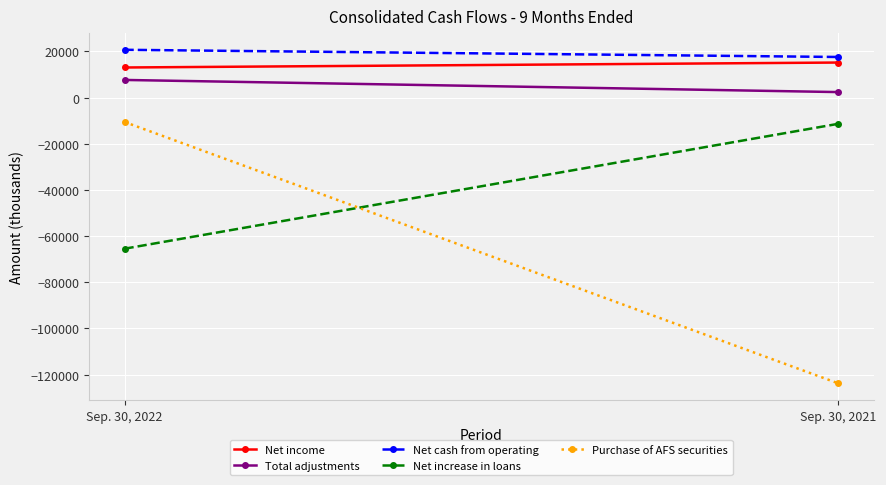

Which series has the largest range (max minus min)?

Purchase of AFS securities